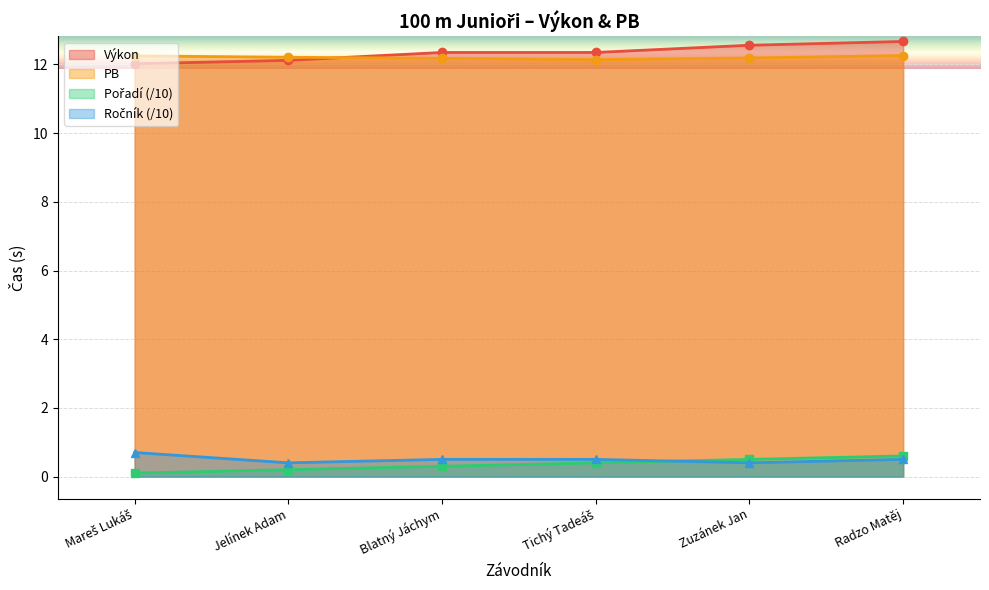

What is the value of the Ročník point at the 2nd from the left?

0.4